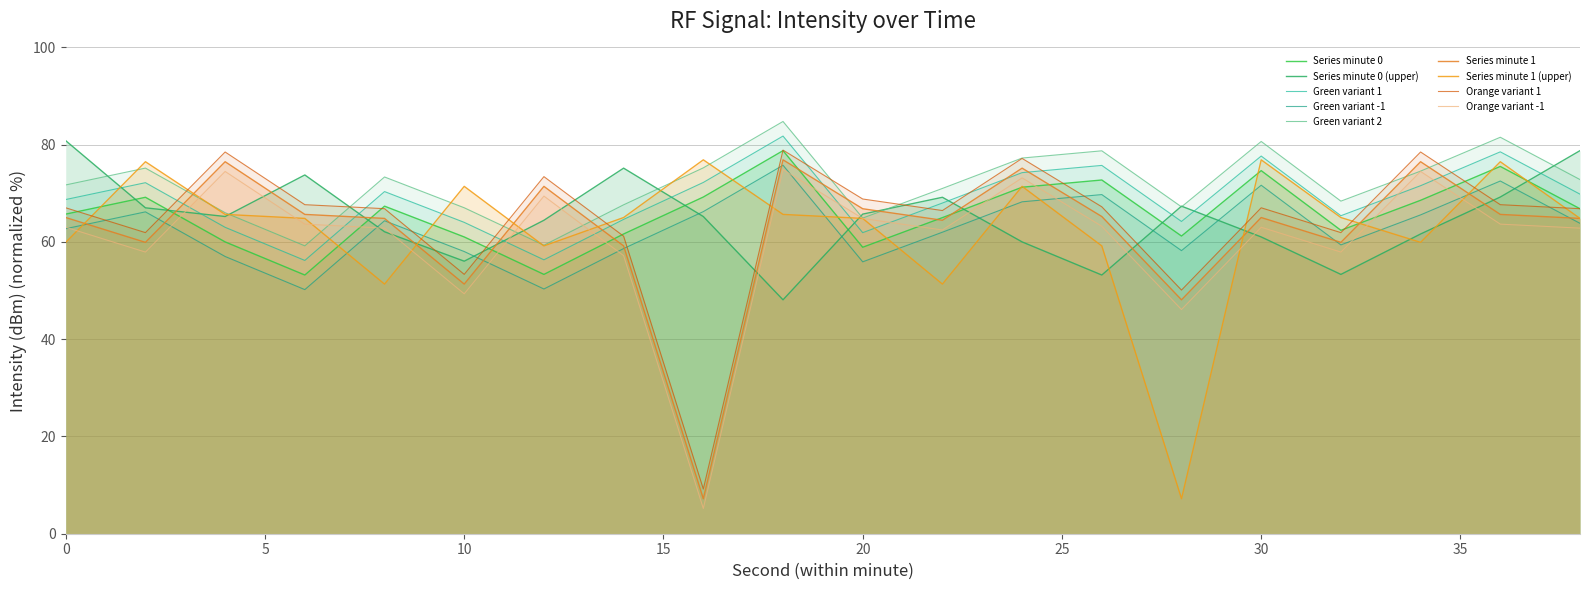

At which category is the sum across all series the highest?

36